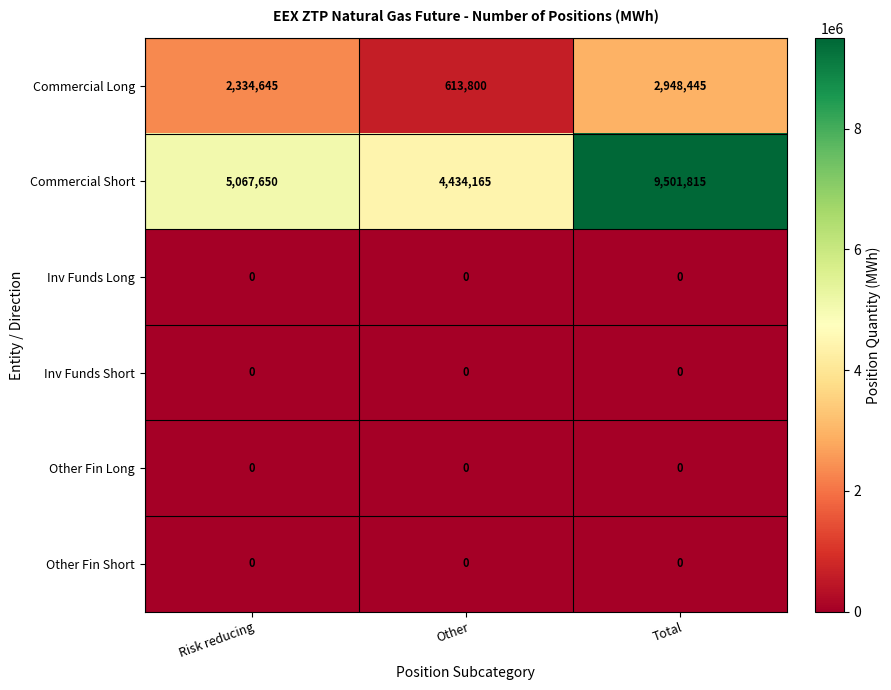

Where is Commercial Short nearest to the value 6967990?

Risk reducing